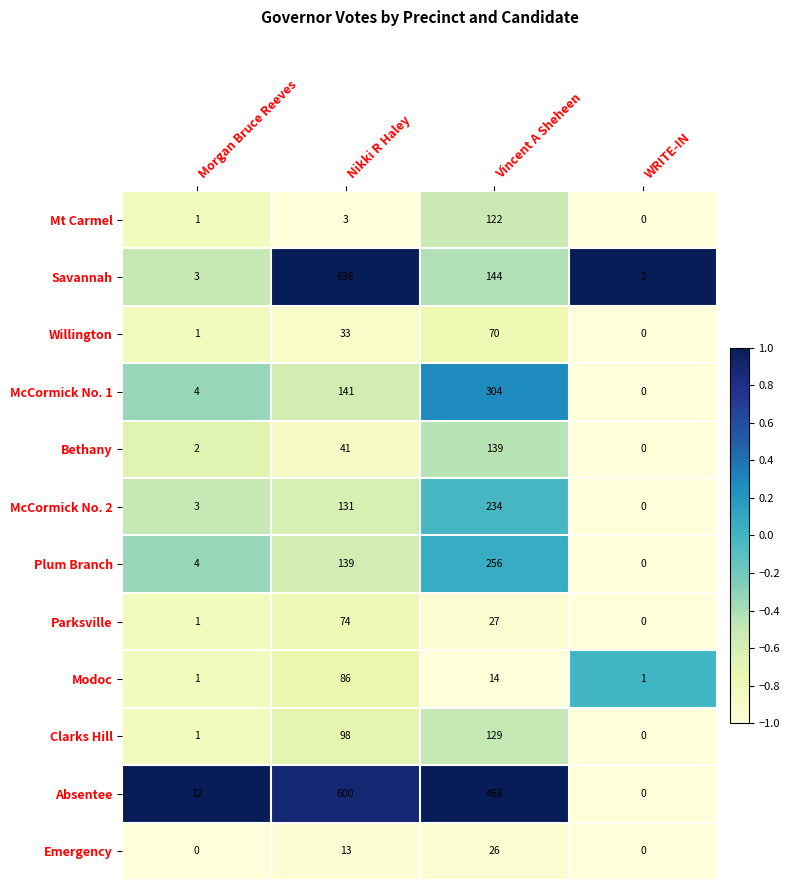

The Bethany series shows 139 at Vincent A Sheheen. True or false?

True